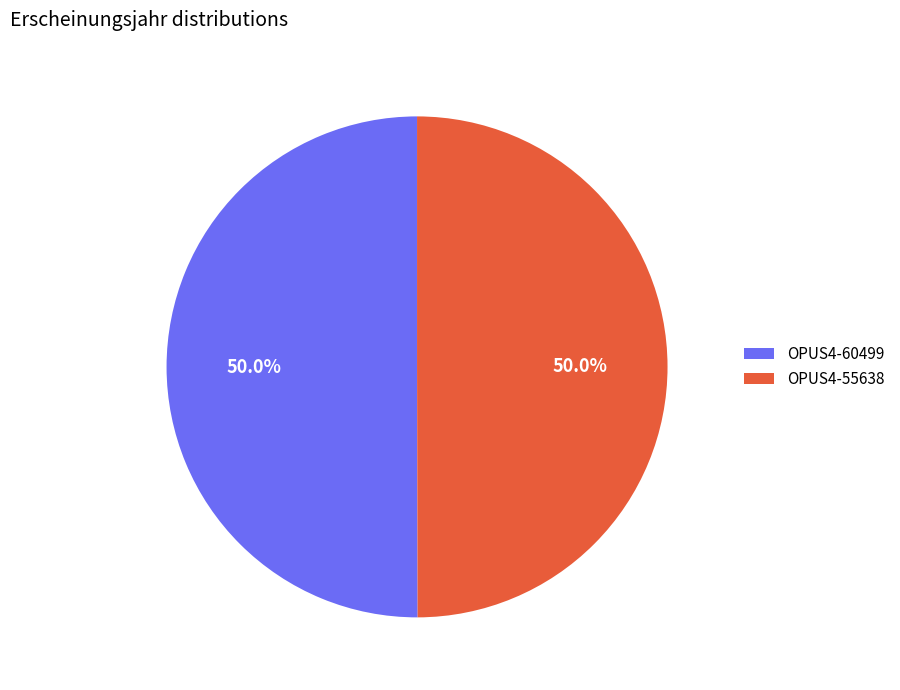

What is the ratio of the value at OPUS4-60499 to the value at OPUS4-55638?

1.0